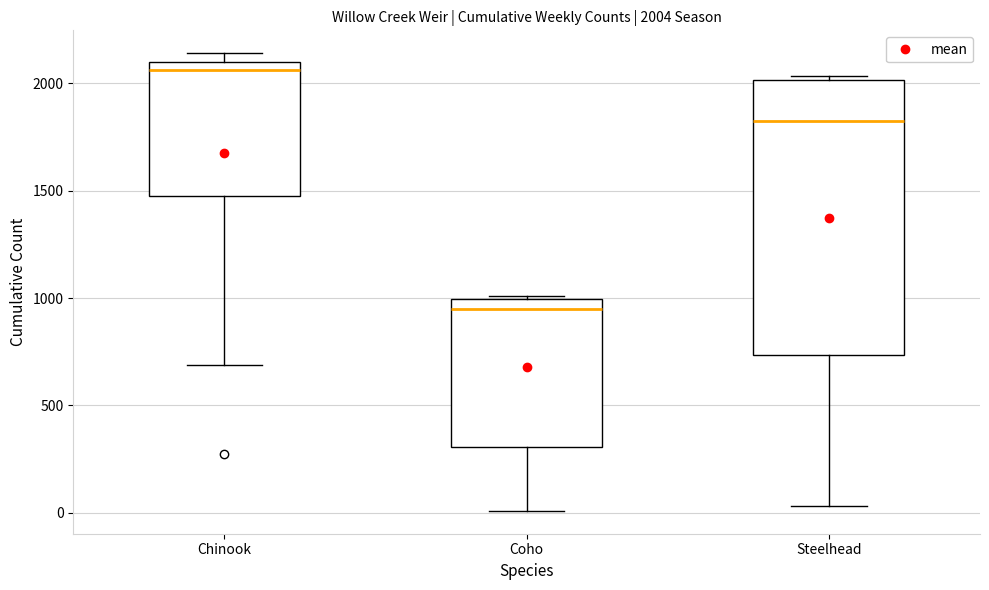

Which box has the highest median line?

Chinook